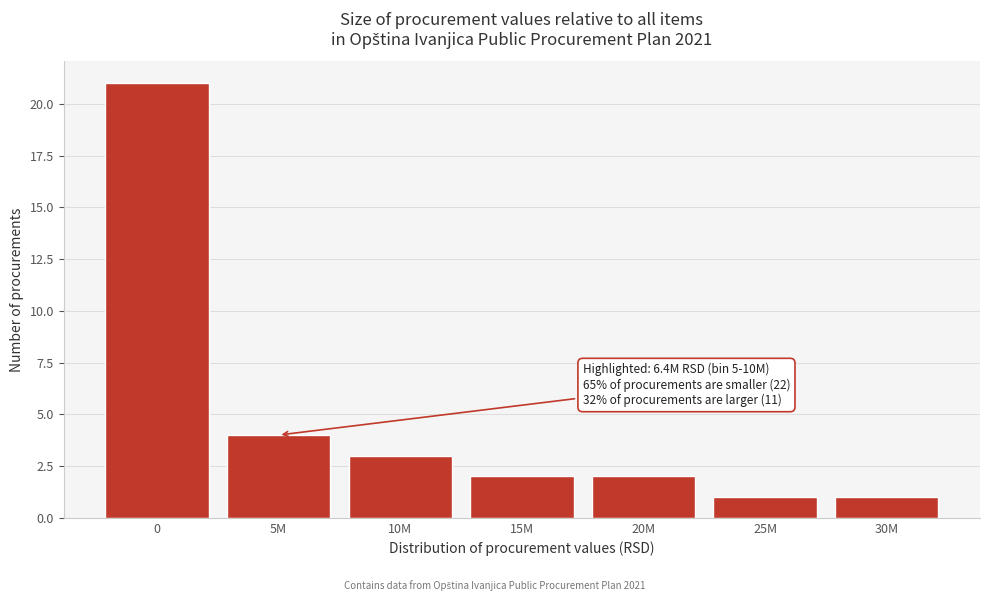

Reading left to right, extract all data points from this chart.

21	4	3	2	2	1	1